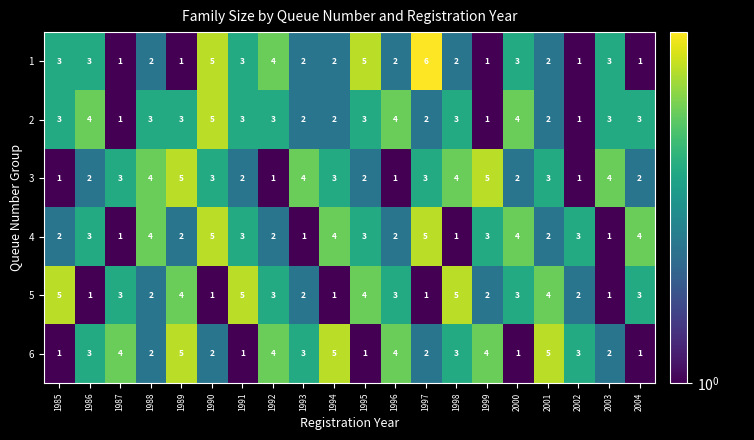

Where does the 5 series first go above 3?

1985